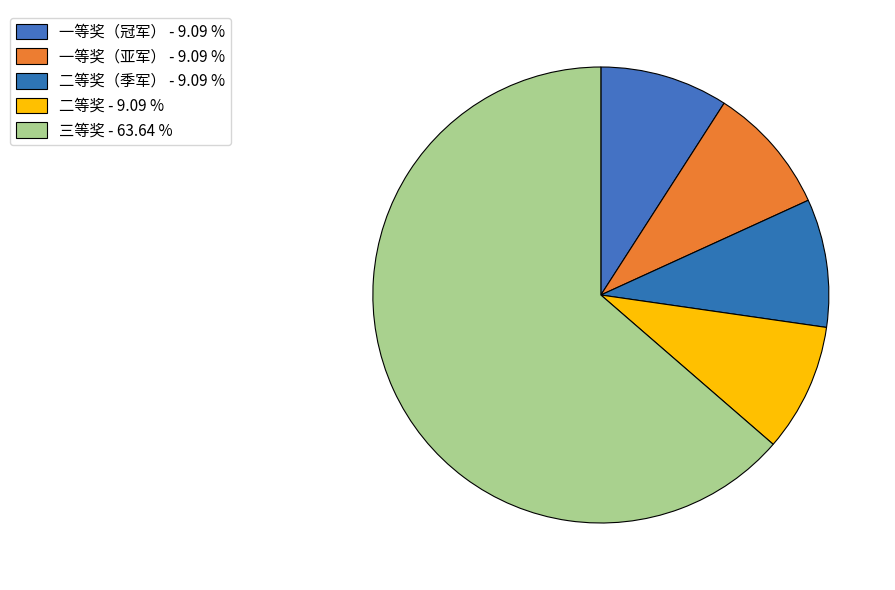

How many segments does this pie chart have?

5